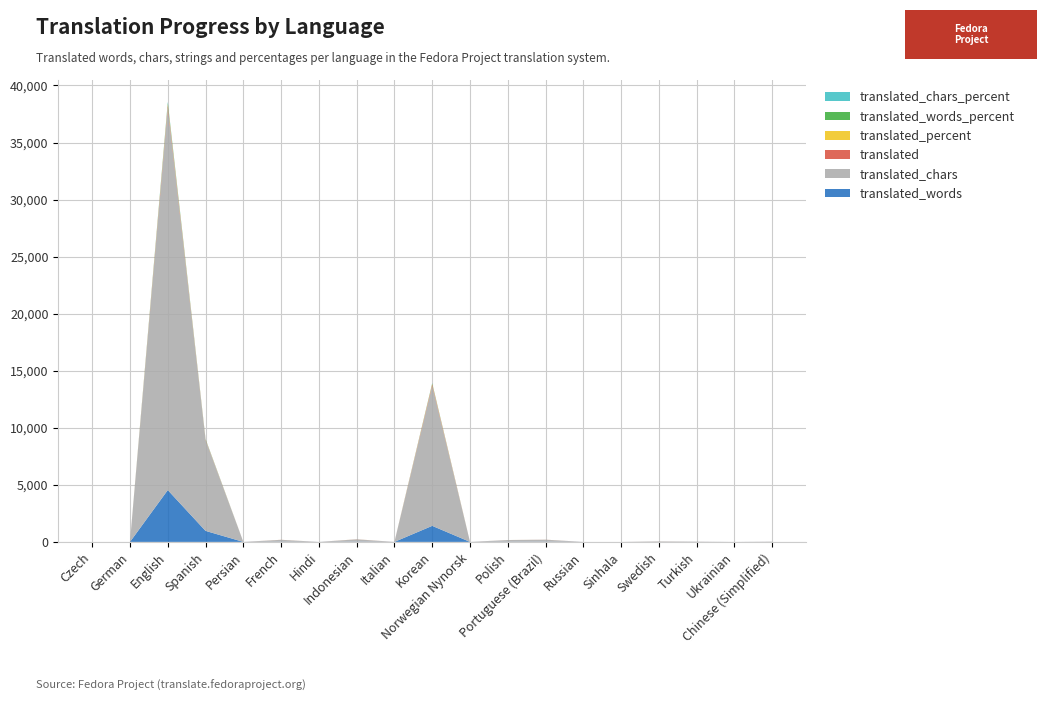

Reading left to right, list all the values displayed in this chart.

translated_words: Czech=0.0	German=0.0	English=4540.0	Spanish=964.0	Persian=0.0	French=15.0	Hindi=0.0	Indonesian=21.0	Italian=0.0	Korean=1405.0	Norwegian Nynorsk=0.0	Polish=13.0	Portuguese (Brazil)=17.0	Russian=0.0	Sinhala=0.0	Swedish=4.0	Turkish=2.0	Ukrainian=0.0	Chinese (Simplified)=2.0
translated_chars: Czech=0.0	German=0.0	English=33508.0	Spanish=7948.0	Persian=0.0	French=163.0	Hindi=0.0	Indonesian=201.0	Italian=0.0	Korean=12269.0	Norwegian Nynorsk=0.0	Polish=147.0	Portuguese (Brazil)=174.0	Russian=0.0	Sinhala=0.0	Swedish=36.0	Turkish=20.0	Ukrainian=0.0	Chinese (Simplified)=20.0
translated: Czech=0.0	German=0.0	English=214.0	Spanish=45.0	Persian=0.0	French=4.0	Hindi=0.0	Indonesian=5.0	Italian=0.0	Korean=118.0	Norwegian Nynorsk=0.0	Polish=2.0	Portuguese (Brazil)=3.0	Russian=0.0	Sinhala=0.0	Swedish=3.0	Turkish=1.0	Ukrainian=0.0	Chinese (Simplified)=1.0
translated_percent: Czech=0.0	German=0.0	English=100.0	Spanish=21.0	Persian=0.0	French=1.8	Hindi=0.0	Indonesian=2.3	Italian=0.0	Korean=55.1	Norwegian Nynorsk=0.0	Polish=0.9	Portuguese (Brazil)=1.4	Russian=0.0	Sinhala=0.0	Swedish=1.4	Turkish=0.4	Ukrainian=0.0	Chinese (Simplified)=0.4
translated_words_percent: Czech=0.0	German=0.0	English=100.0	Spanish=21.2	Persian=0.0	French=0.3	Hindi=0.0	Indonesian=0.4	Italian=0.0	Korean=30.9	Norwegian Nynorsk=0.0	Polish=0.2	Portuguese (Brazil)=0.3	Russian=0.0	Sinhala=0.0	Swedish=0.1	Turkish=0.1	Ukrainian=0.0	Chinese (Simplified)=0.1
translated_chars_percent: Czech=0.0	German=0.0	English=100.0	Spanish=23.7	Persian=0.0	French=0.4	Hindi=0.0	Indonesian=0.5	Italian=0.0	Korean=36.6	Norwegian Nynorsk=0.0	Polish=0.4	Portuguese (Brazil)=0.5	Russian=0.0	Sinhala=0.0	Swedish=0.1	Turkish=0.1	Ukrainian=0.0	Chinese (Simplified)=0.1